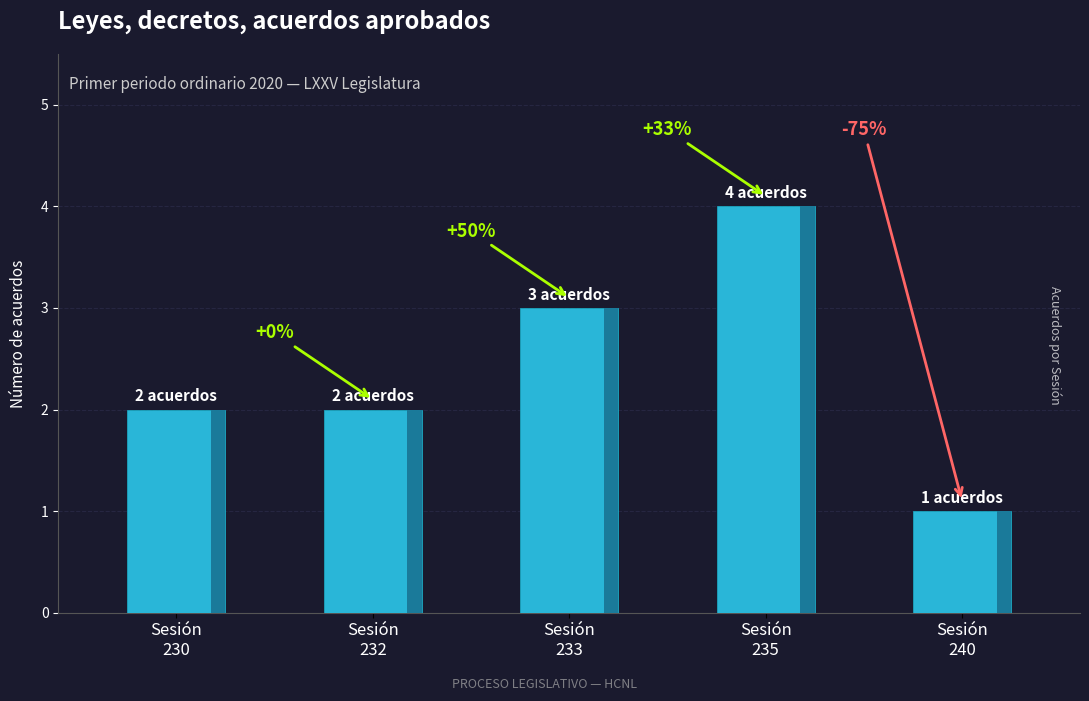

What is the difference between the maximum and second lowest values?

2